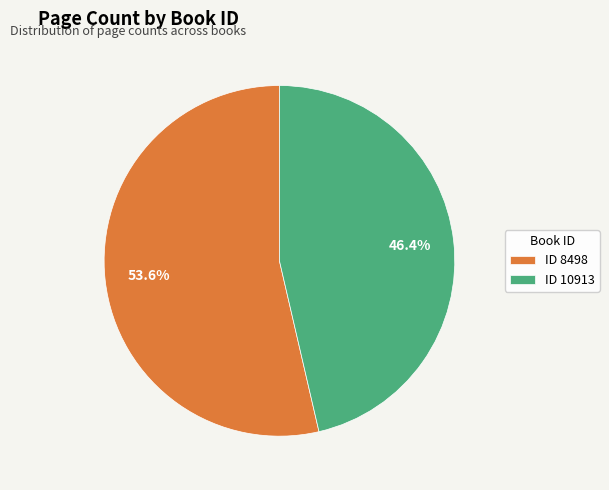

What is the ratio of the value at ID 10913 to the value at ID 8498?

0.9